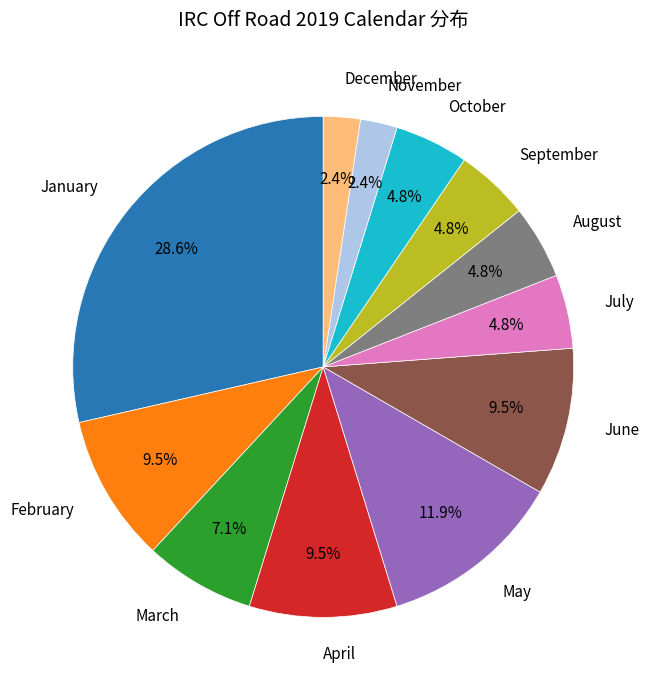

To the nearest percent, what is the difference between the largest and smallest slice percentages?

26%